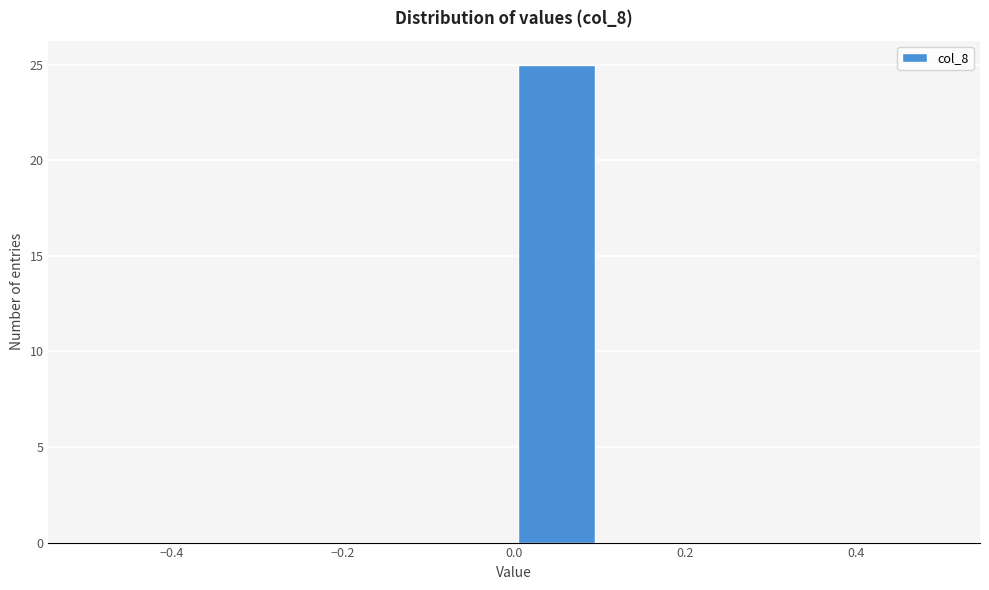

What is the height of the bar covering 0.0 to 0.1 on the x-axis? The values are not printed on the chart, so give them approximately, as read against the axis.

25